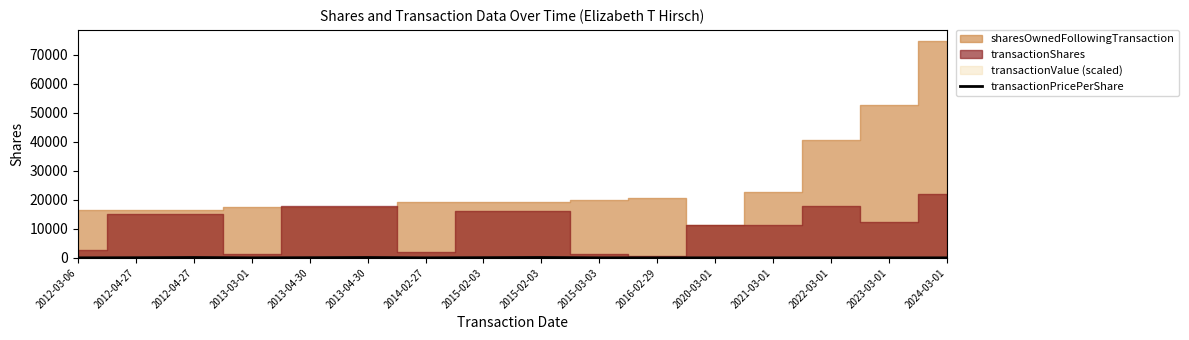

How many interior local valleys (lower than both neighbors) does the data have?

2